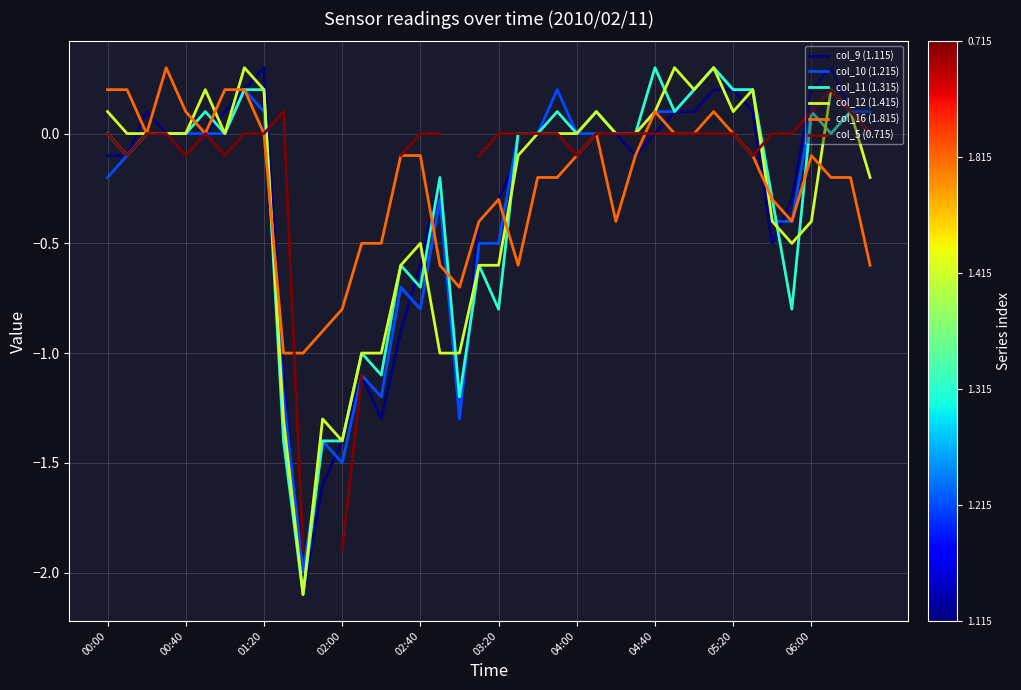

Does the chart display data point markers on the line(s)?

No